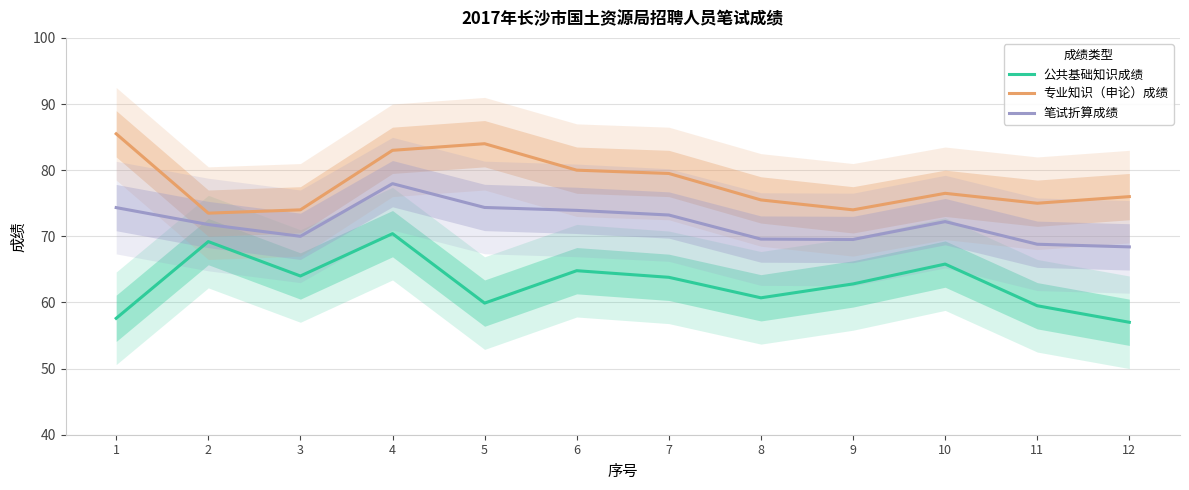

Reading left to right, what are all the values shown in this chart?

公共基础知识成绩: 1=57.6	2=69.2	3=64.0	4=70.4	5=59.9	6=64.8	7=63.8	8=60.7	9=62.8	10=65.8	11=59.5	12=57.0
专业知识（申论）成绩: 1=85.5	2=73.5	3=74.0	4=83.0	5=84.0	6=80.0	7=79.5	8=75.5	9=74.0	10=76.5	11=75.0	12=76.0
笔试折算成绩: 1=74.3	2=71.8	3=70.0	4=78.0	5=74.4	6=73.9	7=73.2	8=69.6	9=69.5	10=72.2	11=68.8	12=68.4